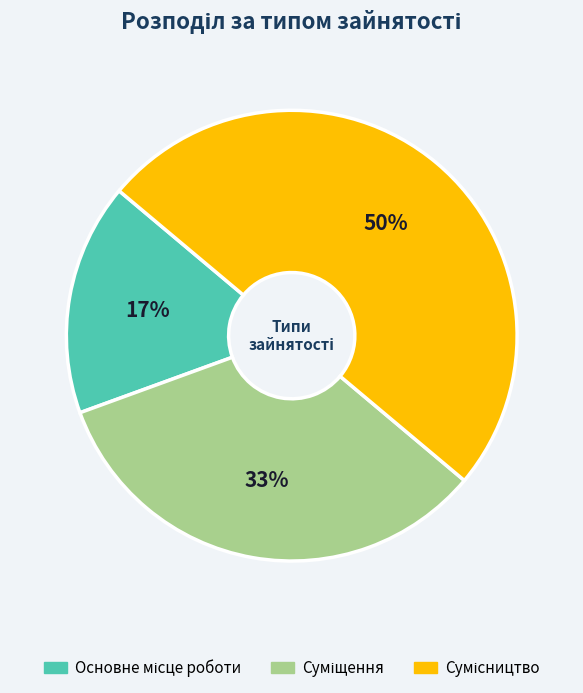

To the nearest percent, what is the average slice percentage?

33%